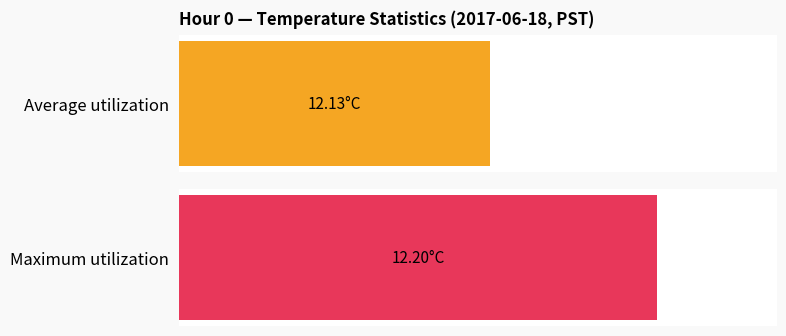

Where is Average utilization nearest to the value 12?

12